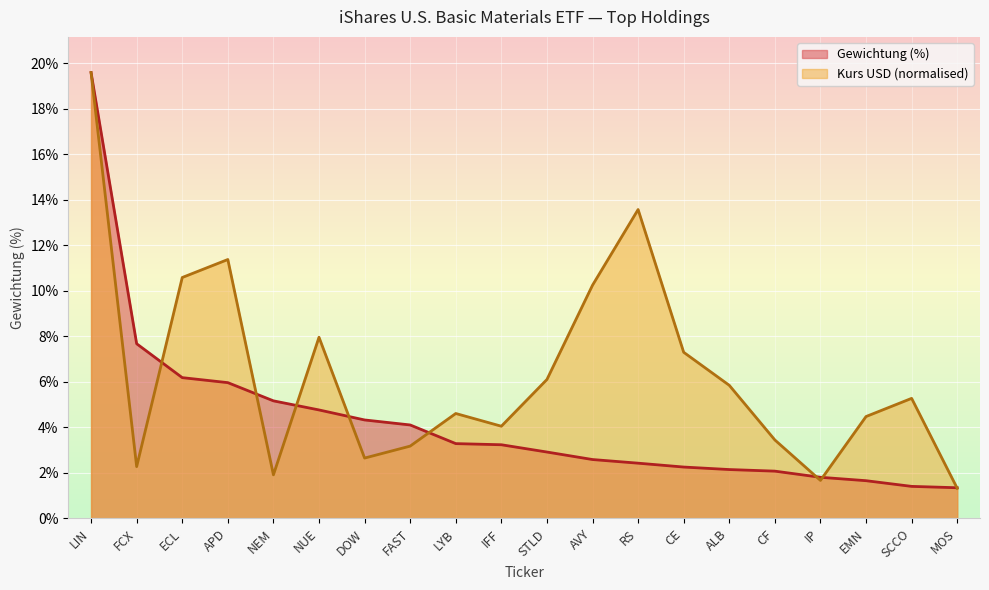

List the series in order of their peak value, lowest first.

Gewichtung (%), Kurs (USD)